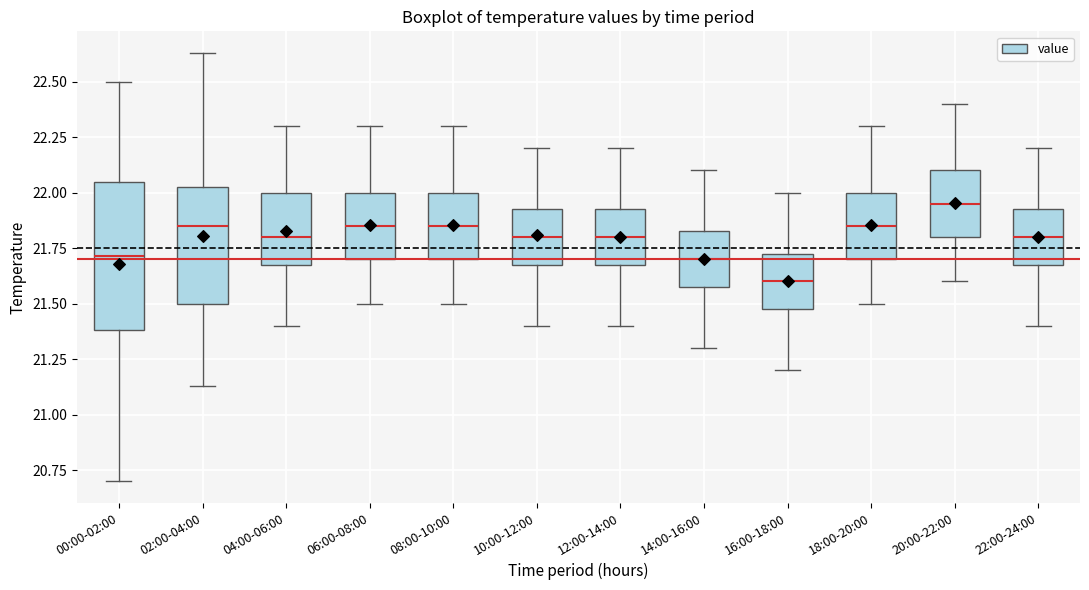

Which box is the tallest, from its lower edge to its upper edge?

00:00-02:00